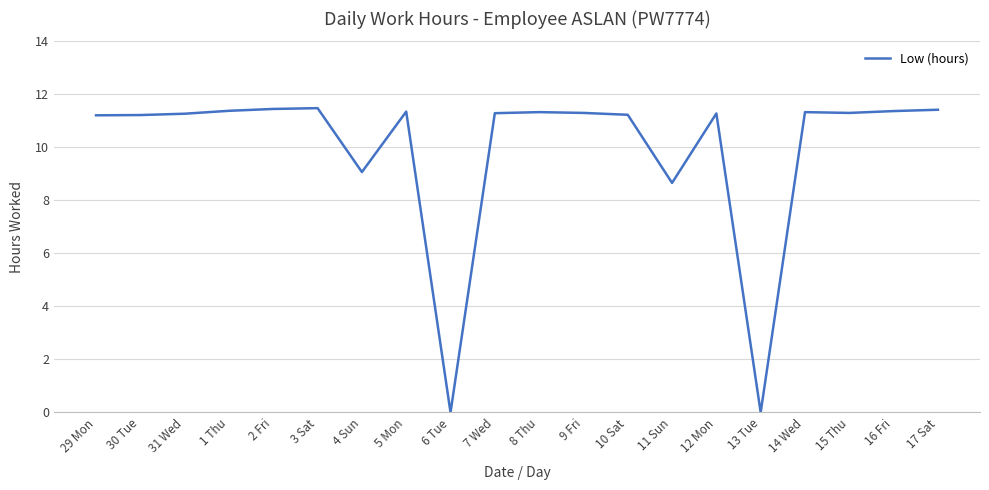

Where is the data nearest to the value 5?

11 Sun